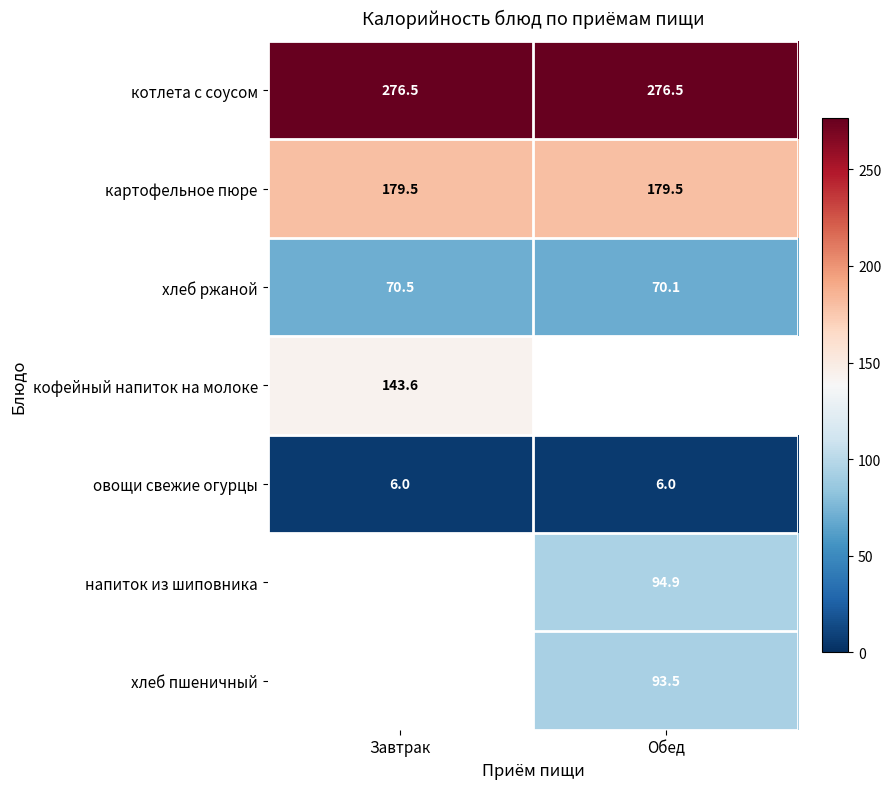

What value does the котлета с соусом series have at Обед?

276.5